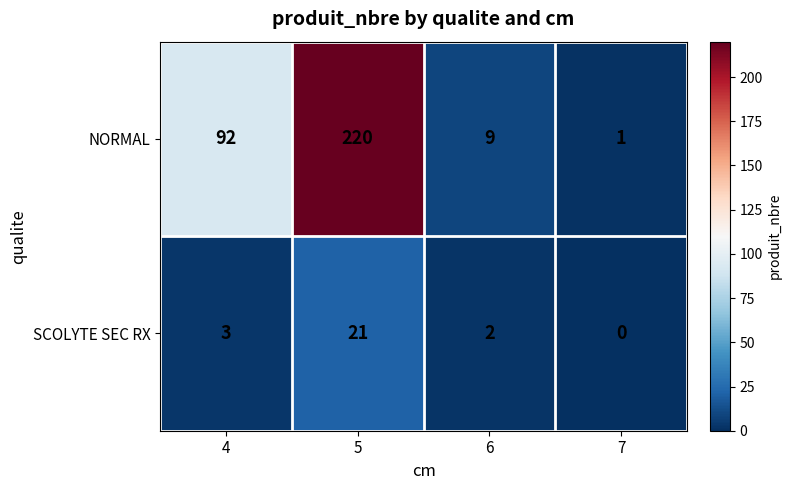

At 5, list the series in order from largest to smallest.

NORMAL, SCOLYTE SEC RX